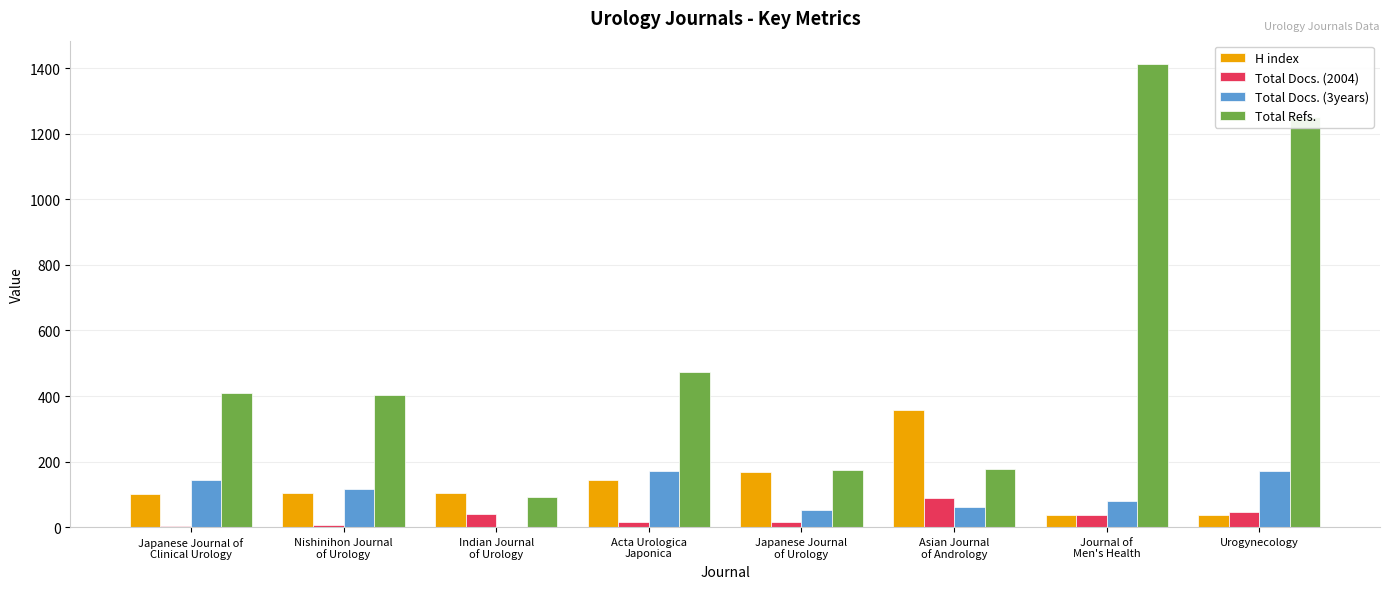

Which series has the largest total across all categories?

Total Refs.